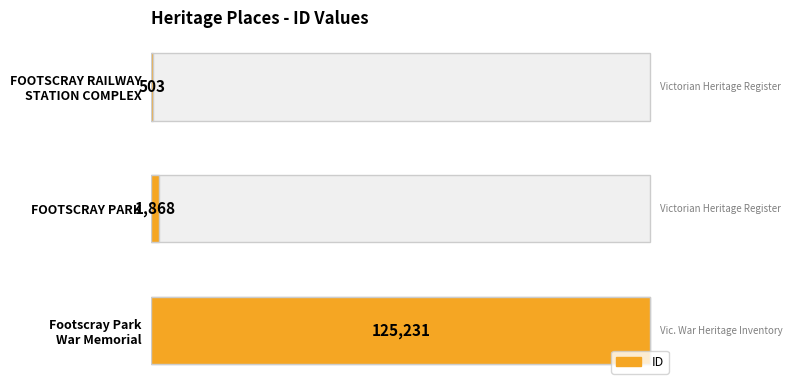

What is the value of the 2nd bar from the left?

1868